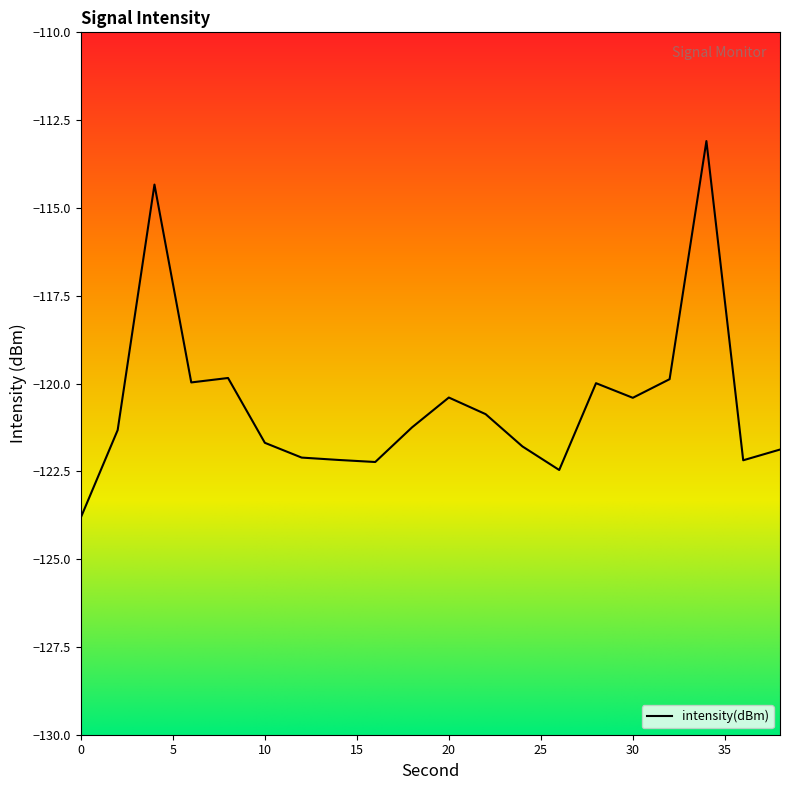

What is the minimum value shown in the chart?

-123.8